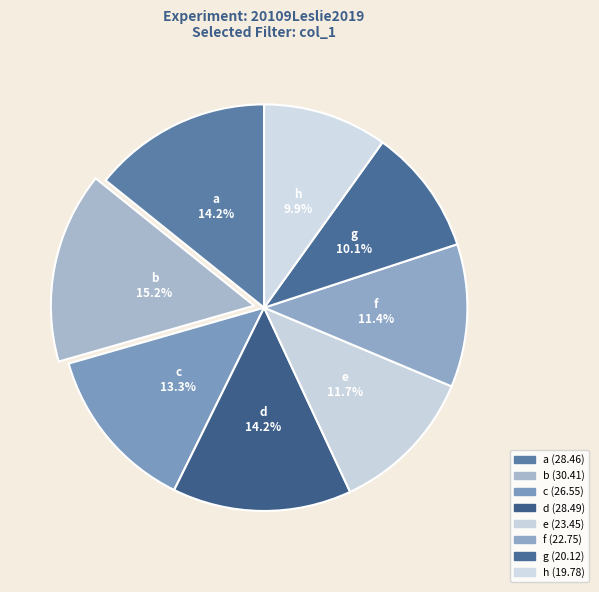

To the nearest percent, what is the combined percentage of g and a?

24%